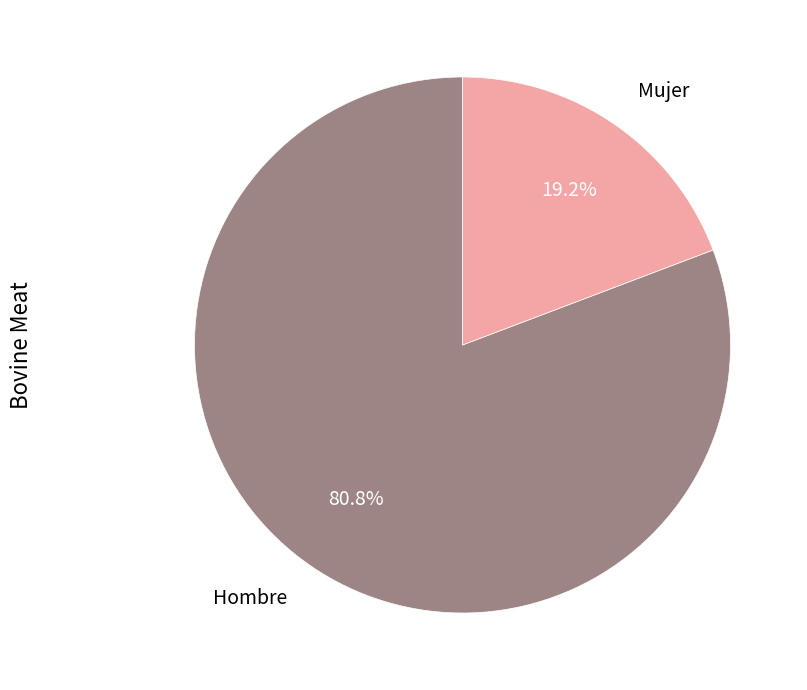

How many segments does this pie chart have?

2